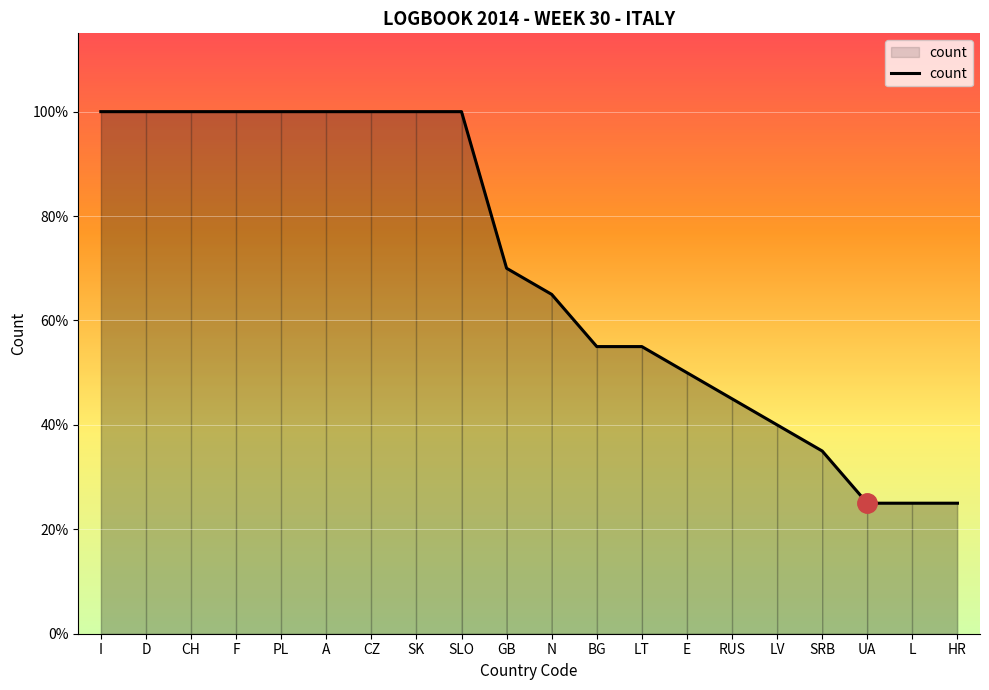

The chart shows a value of 13 at N. True or false?

True